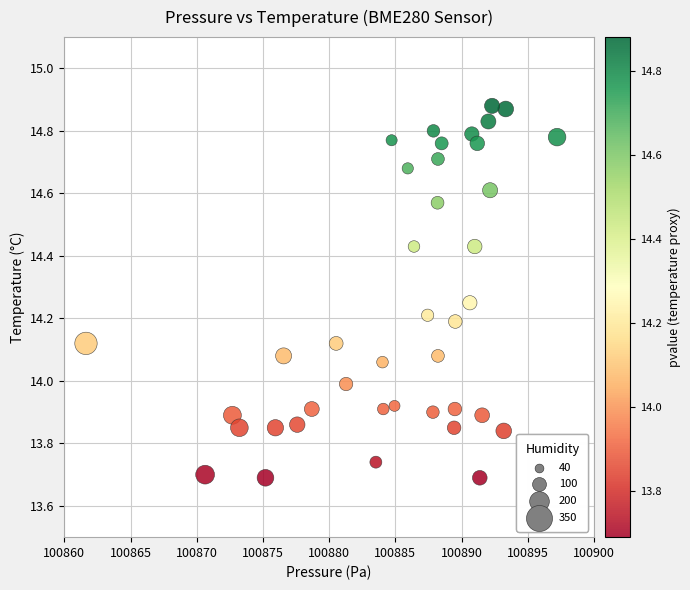

What is the range of X values (max minus min)?

35.6